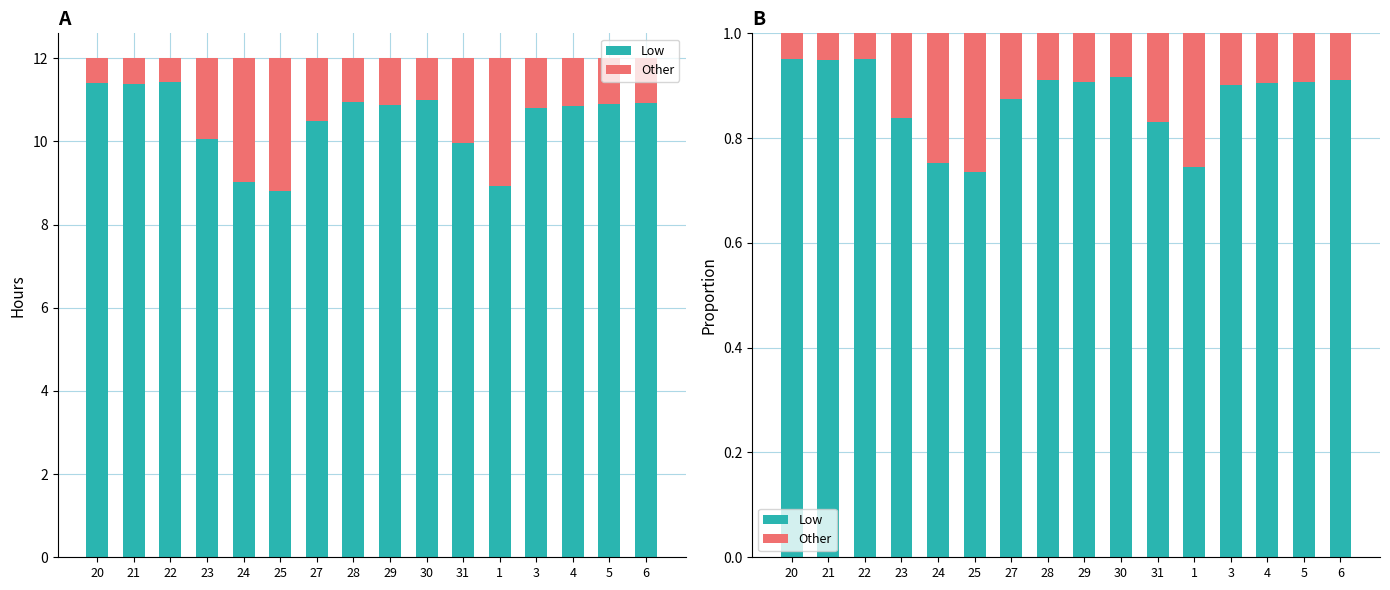

At 27, list the series in order from smallest to largest.

Other, Low